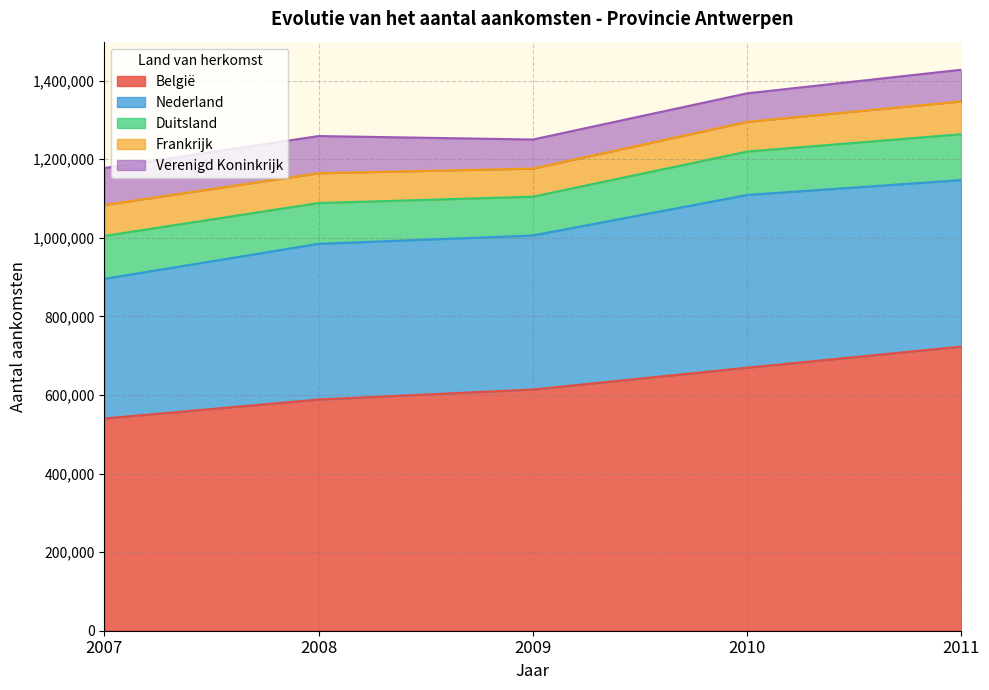

What is the value of the België point at the 5th from the left?

723157